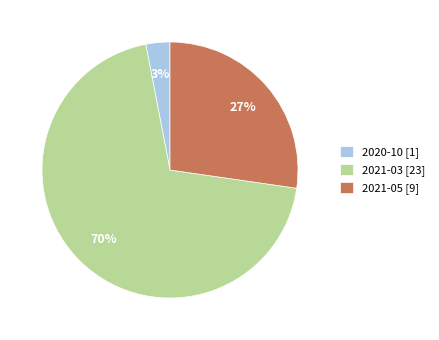

How many segments does this pie chart have?

3